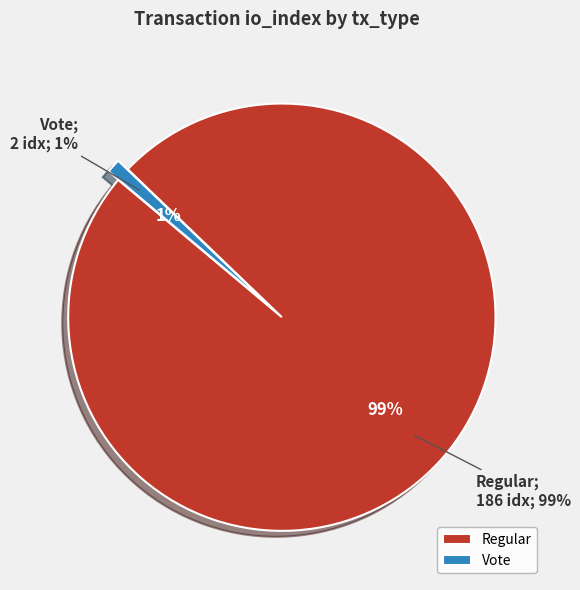

To the nearest percent, what is the difference between the Vote (io_index=2) and Regular (io_index=186) slice percentages?

98%